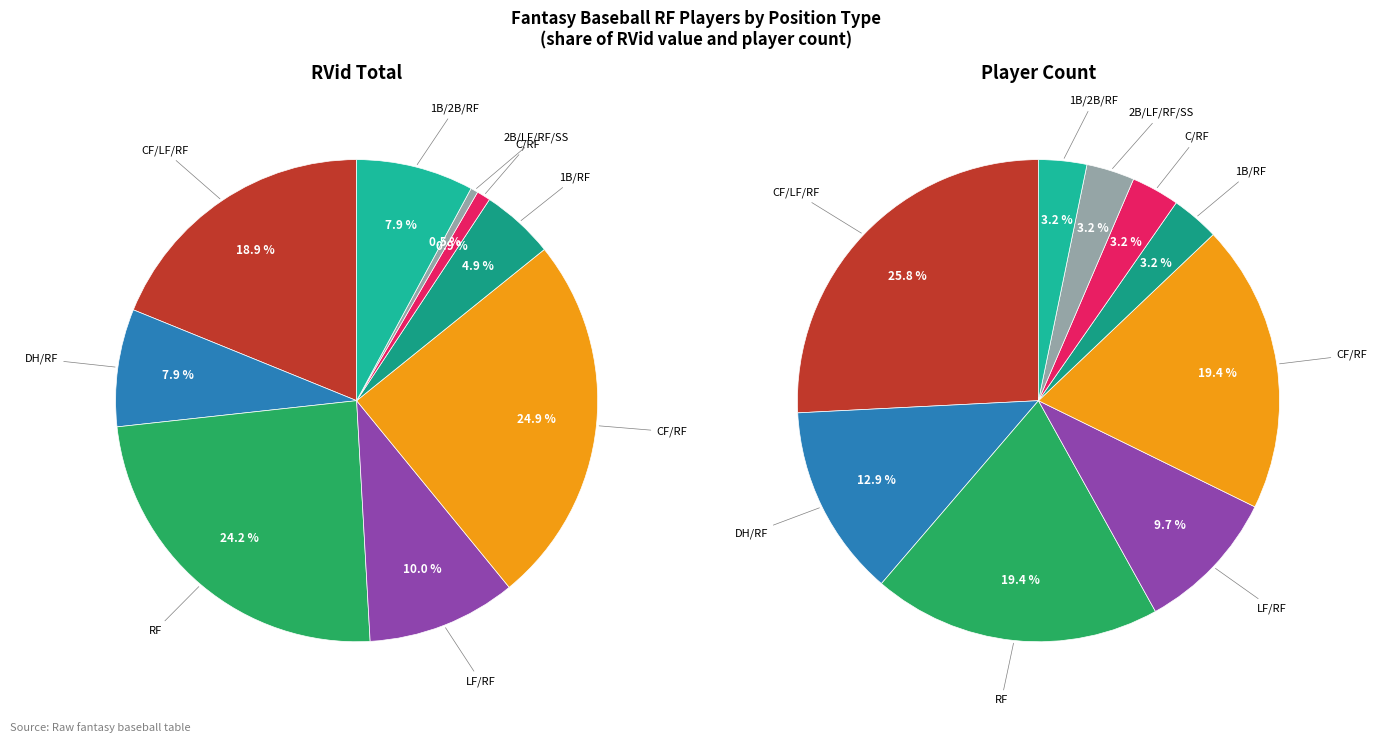

Count the number of slices in the pie.

9